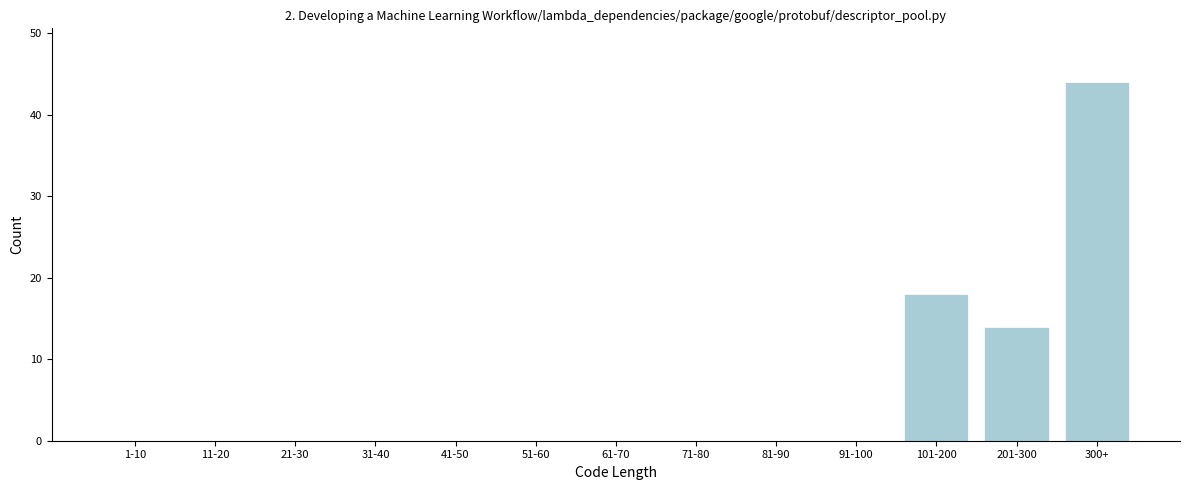

Reading left to right, transcribe all the data shown in this chart.

1-10=0	11-20=0	21-30=0	31-40=0	41-50=0	51-60=0	61-70=0	71-80=0	81-90=0	91-100=0	101-200=18	201-300=14	300+=44